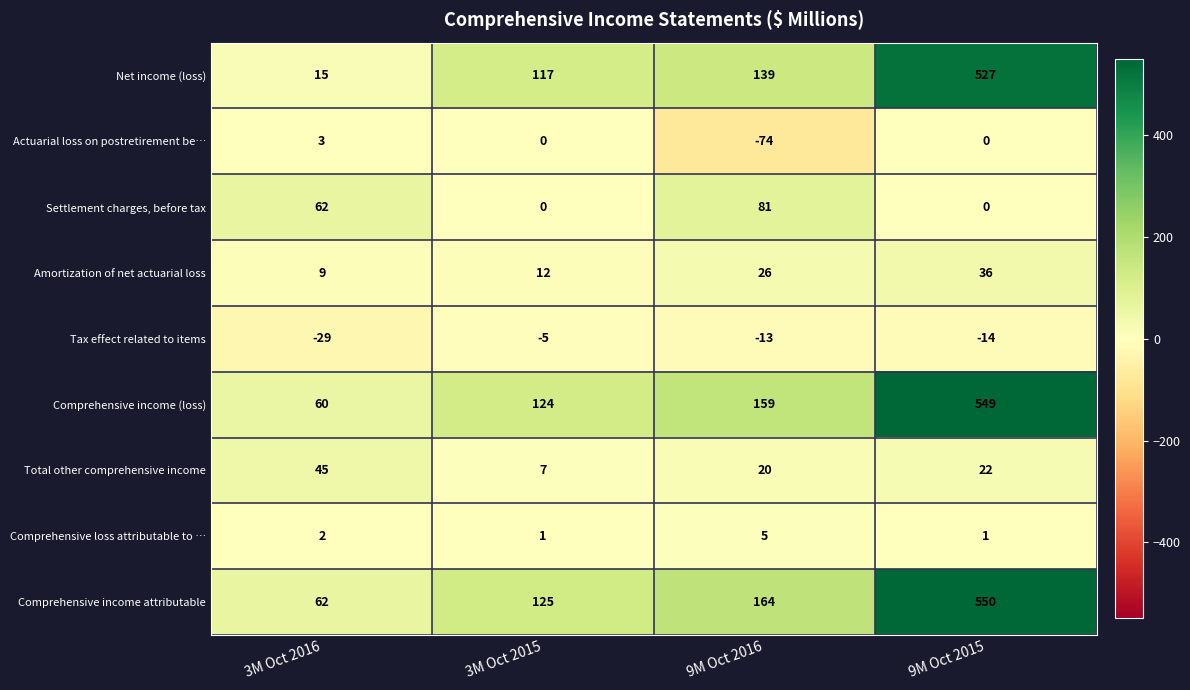

How many series are shown in this chart?

9